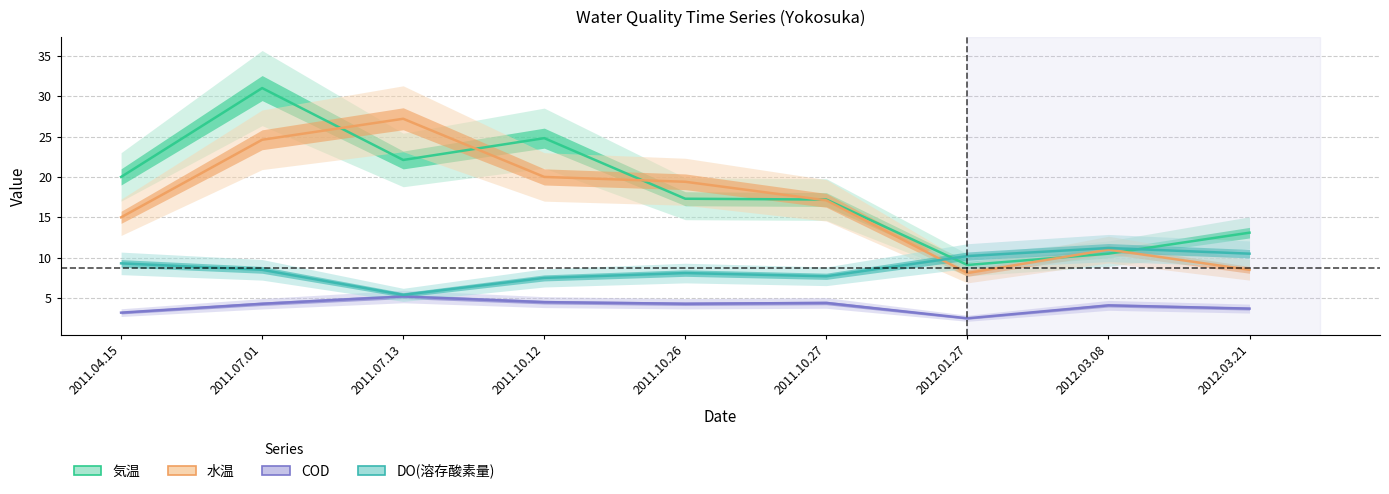

True or false: 水温 has a value of 6.8 at 2011.07.13.

False